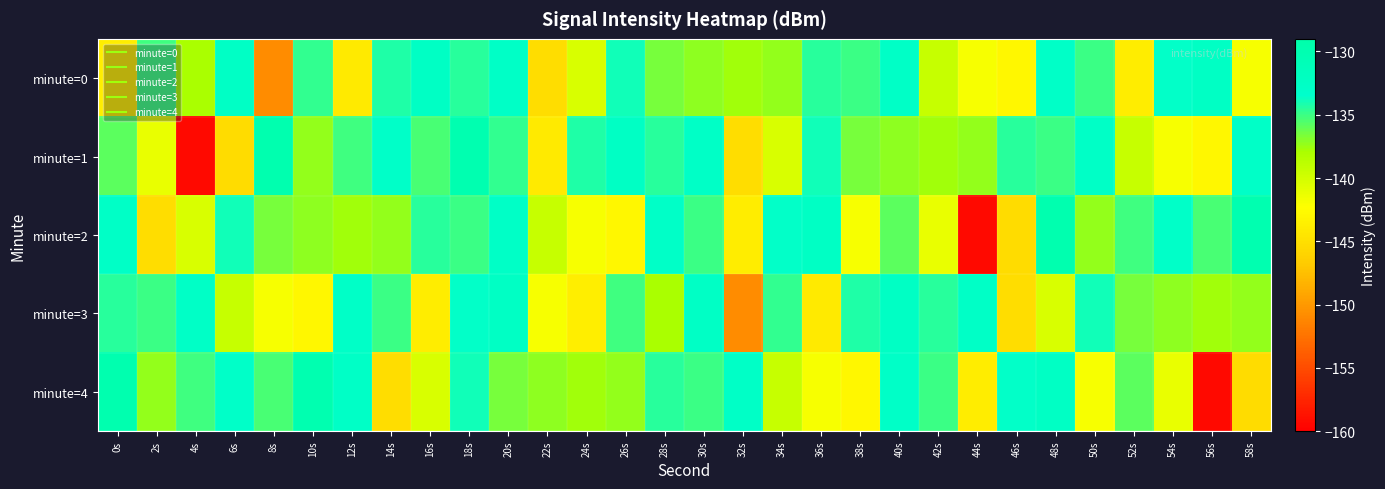

Reading left to right, transcribe all the data shown in this chart.

minute=0: 0s=-143.7	2s=-135.1	4s=-137.9	6s=-132.5	8s=-150.9	10s=-134.8	12s=-144.1	14s=-134.3	16s=-132.4	18s=-134.5	20s=-132.7	22s=-145.2	24s=-140.3	26s=-133.9	28s=-136.6	30s=-137.2	32s=-137.7	34s=-137.3	36s=-134.5	38s=-135.0	40s=-132.7	42s=-139.4	44s=-141.9	46s=-143.0	48s=-133.0	50s=-134.9	52s=-143.9	54s=-133.6	56s=-132.4	58s=-141.9
minute=1: 0s=-135.8	2s=-141.2	4s=-159.3	6s=-145.3	8s=-129.8	10s=-137.3	12s=-135.1	14s=-133.0	16s=-135.3	18s=-129.9	20s=-134.8	22s=-144.1	24s=-134.3	26s=-132.4	28s=-134.5	30s=-132.7	32s=-145.2	34s=-140.3	36s=-133.9	38s=-136.6	40s=-137.2	42s=-137.7	44s=-137.3	46s=-134.5	48s=-135.0	50s=-132.7	52s=-139.4	54s=-141.9	56s=-143.0	58s=-133.0
minute=2: 0s=-132.7	2s=-145.2	4s=-140.3	6s=-133.9	8s=-136.6	10s=-137.2	12s=-137.7	14s=-137.3	16s=-134.5	18s=-135.0	20s=-132.7	22s=-139.4	24s=-141.9	26s=-143.0	28s=-133.0	30s=-134.9	32s=-143.9	34s=-133.6	36s=-132.4	38s=-141.9	40s=-135.8	42s=-141.2	44s=-159.3	46s=-145.3	48s=-129.8	50s=-137.3	52s=-135.1	54s=-133.0	56s=-135.3	58s=-129.9
minute=3: 0s=-134.5	2s=-135.0	4s=-132.7	6s=-139.4	8s=-141.9	10s=-143.0	12s=-133.0	14s=-134.9	16s=-143.9	18s=-133.6	20s=-132.4	22s=-141.9	24s=-143.7	26s=-135.1	28s=-137.9	30s=-132.5	32s=-150.9	34s=-134.8	36s=-144.1	38s=-134.3	40s=-132.4	42s=-134.5	44s=-132.7	46s=-145.2	48s=-140.3	50s=-133.9	52s=-136.6	54s=-137.2	56s=-137.7	58s=-137.3
minute=4: 0s=-129.8	2s=-137.3	4s=-135.1	6s=-133.0	8s=-135.3	10s=-129.9	12s=-132.7	14s=-145.2	16s=-140.3	18s=-133.9	20s=-136.6	22s=-137.2	24s=-137.7	26s=-137.3	28s=-134.5	30s=-135.0	32s=-132.7	34s=-139.4	36s=-141.9	38s=-143.0	40s=-133.0	42s=-134.9	44s=-143.9	46s=-133.6	48s=-132.4	50s=-141.9	52s=-135.8	54s=-141.2	56s=-159.3	58s=-145.3